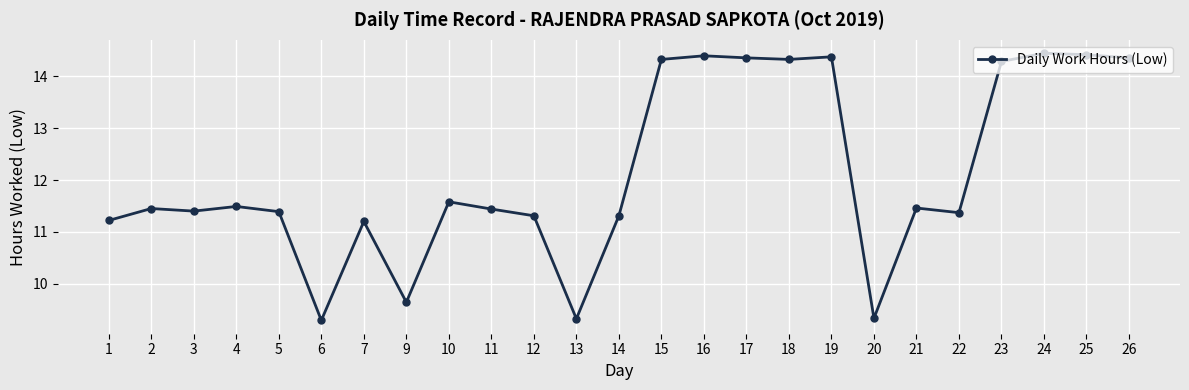

What is the minimum value shown in the chart?

9.3